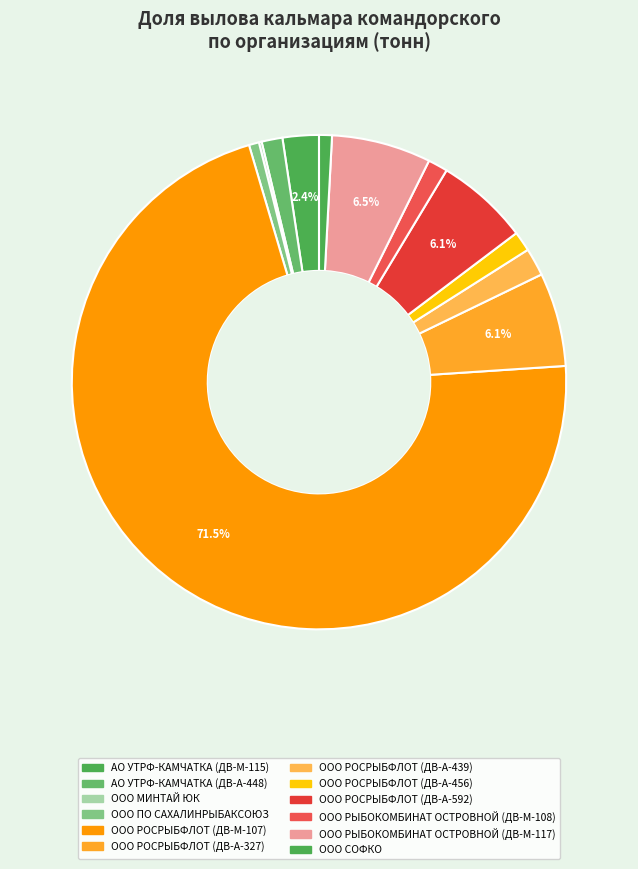

Is there any slice that represents more than half of the pie?

Yes